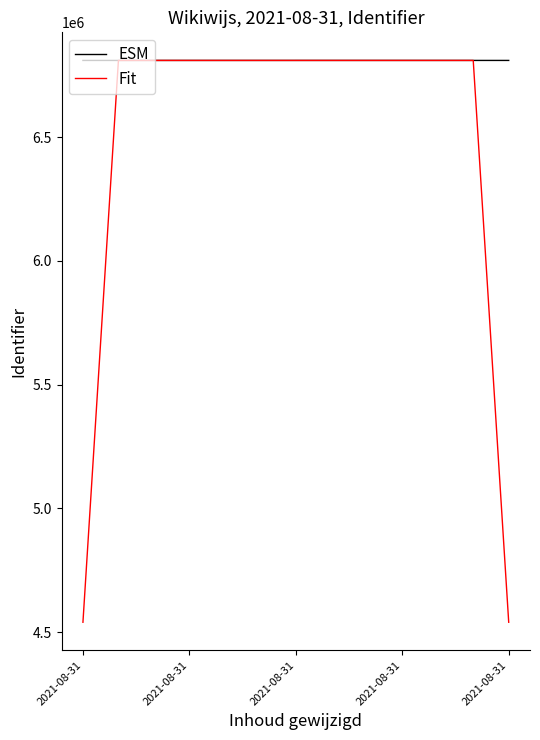

Rank the series by their average value, from highest to lowest.

ESM, Fit